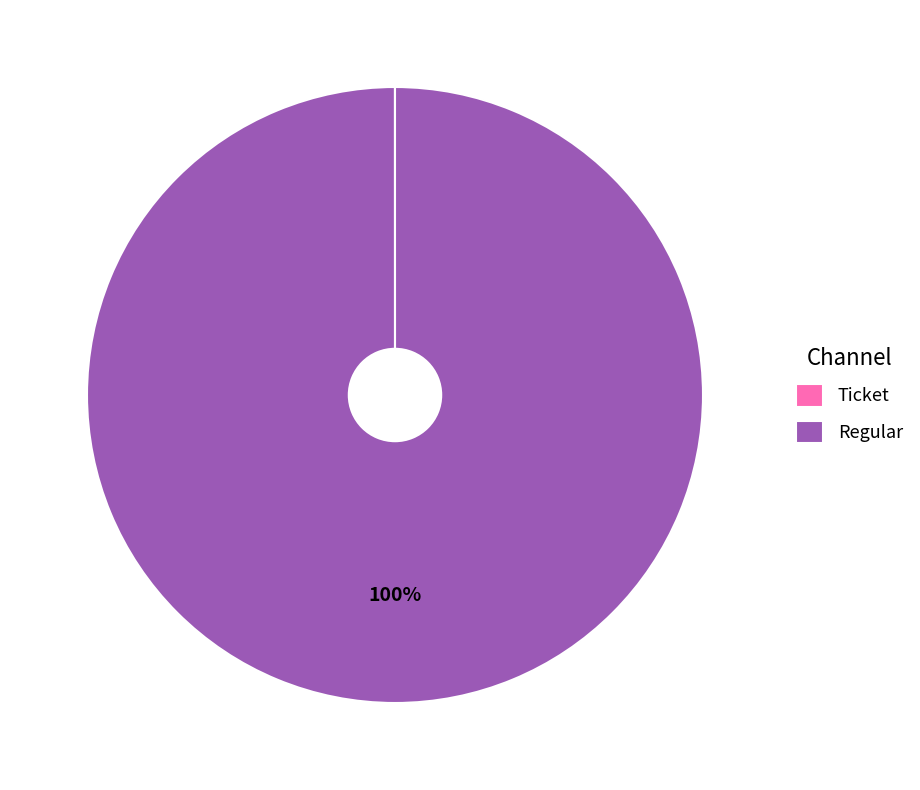

Which slice is the largest?

Regular